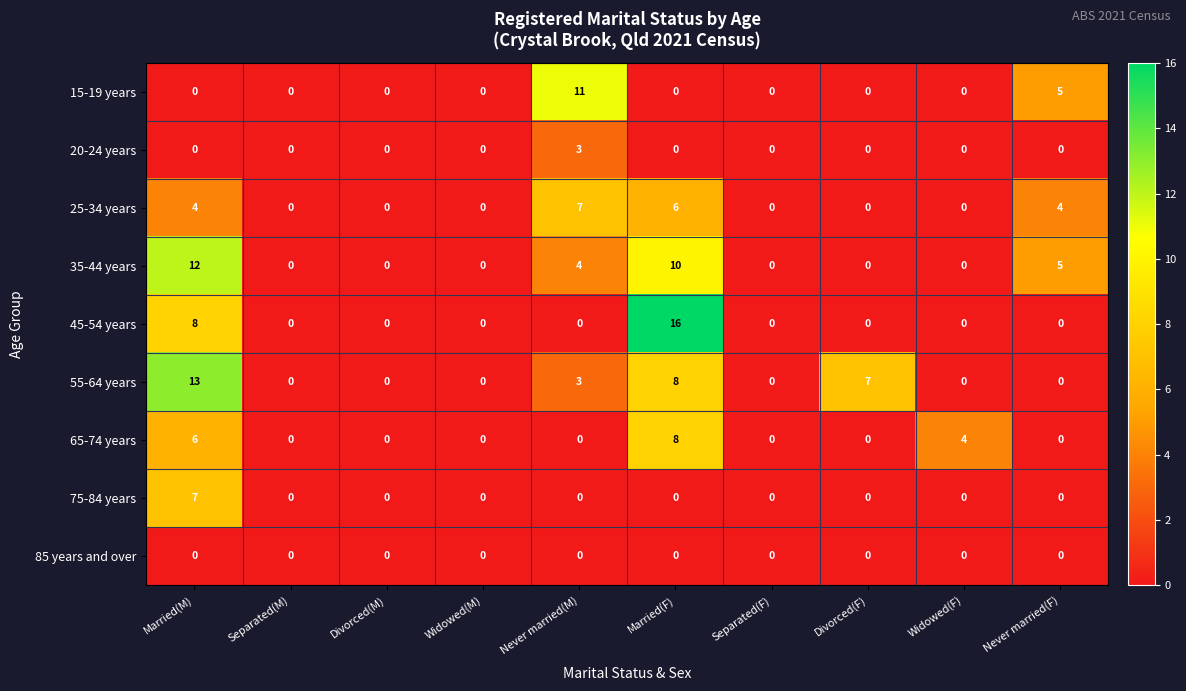

True or false: 15-19 years has a value of -6 at Divorced(F).

False